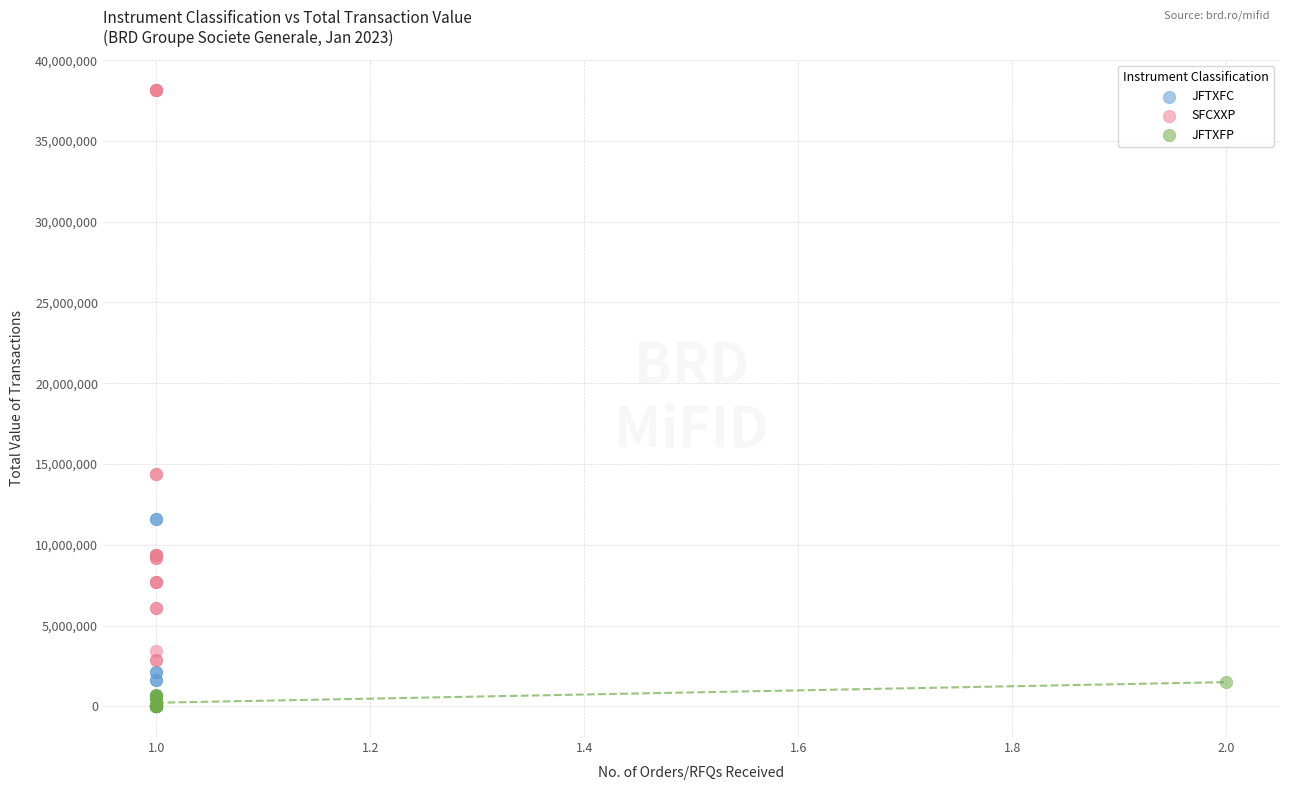

Which series reaches the maximum Y coordinate?

SFCXXP